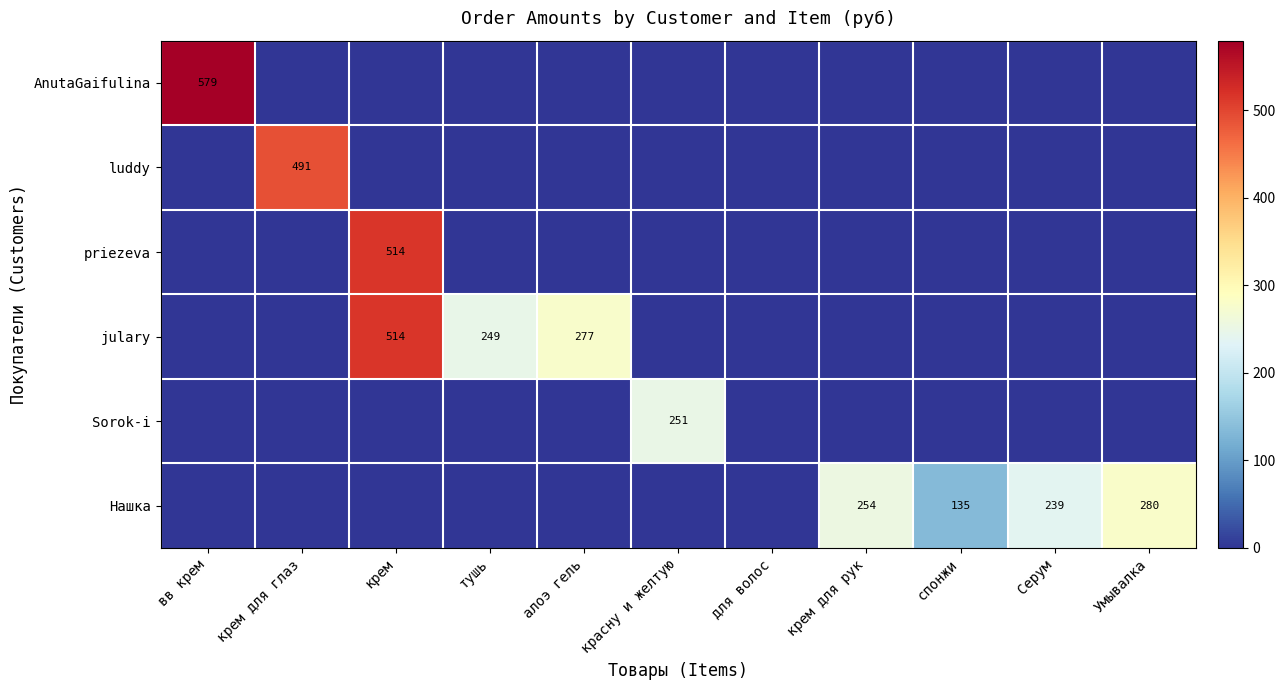

At which category is the sum across all series the highest?

крем